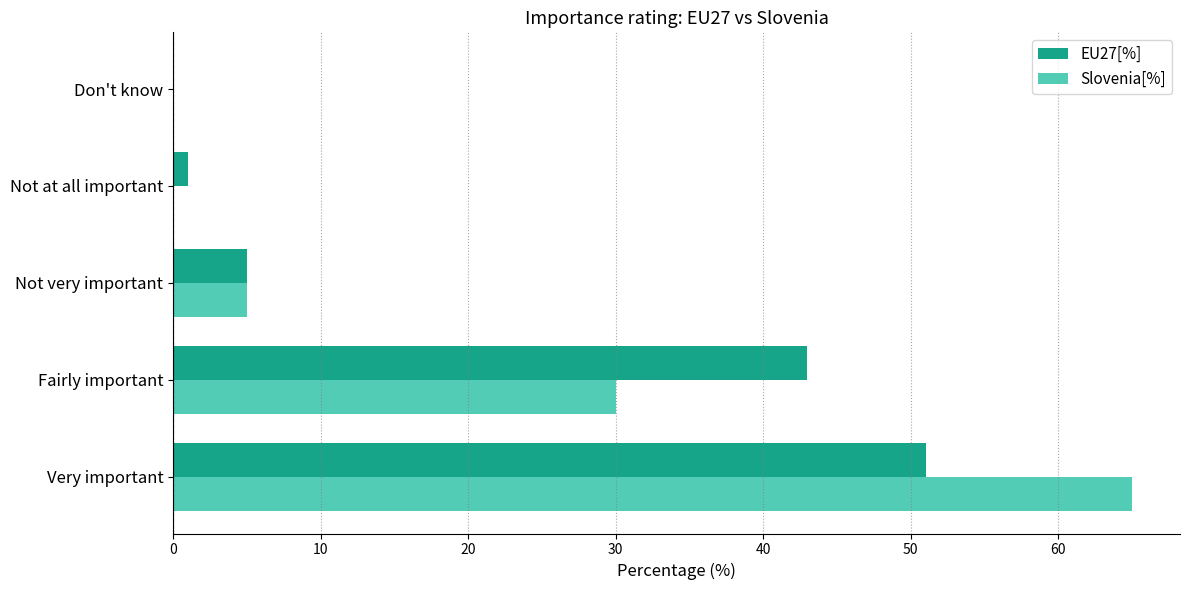

How many series are shown in this chart?

2